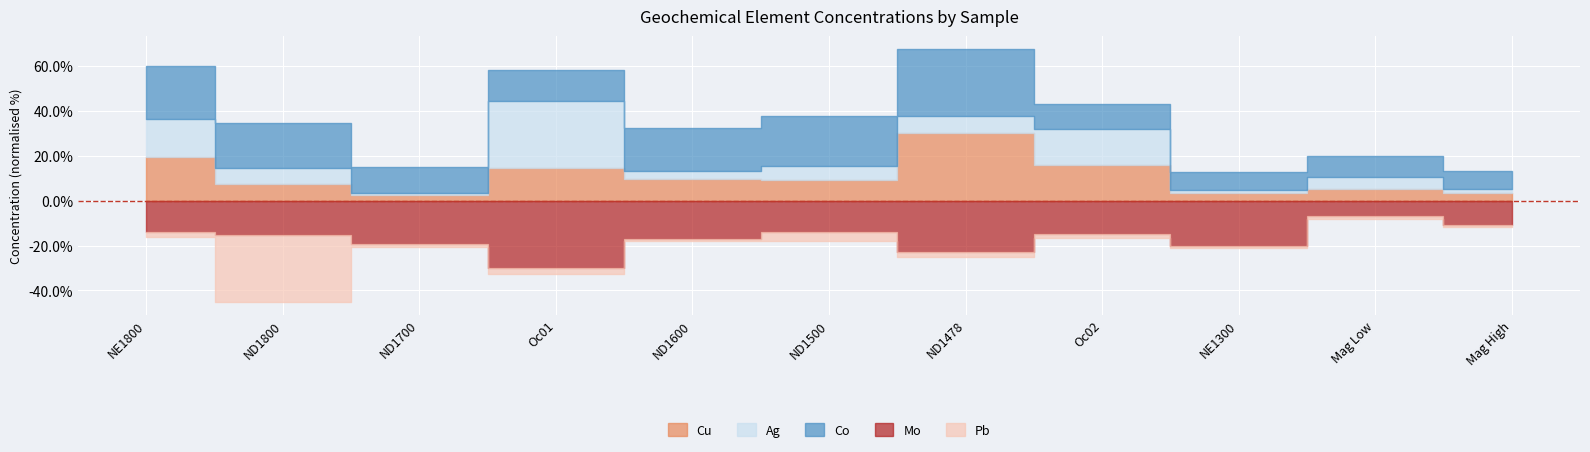

Reading left to right, extract all data points from this chart.

Mo: ND1478=8.8	ND1500=5.3	ND1600=6.4	ND1700=7.3	ND1800=5.8	NE1300=7.7	NE1800=5.3	Oc01=11.4	Oc02=5.6	Mag Low=2.6	Mag High=4.1
Cu: ND1478=1158.0	ND1500=351.8	ND1600=379.4	ND1700=92.8	ND1800=284.3	NE1300=125.7	NE1800=745.7	Oc01=555.8	Oc02=605.7	Mag Low=205.4	Mag High=130.7
Pb: ND1478=17.9	ND1500=35.8	ND1600=9.0	ND1700=11.8	ND1800=272.8	NE1300=10.1	NE1800=21.1	Oc01=24.8	Oc02=16.0	Mag Low=10.0	Mag High=10.4
Ag: ND1478=796.0	ND1500=682.0	ND1600=343.0	ND1700=94.0	ND1800=770.0	NE1300=135.0	NE1800=1765.0	Oc01=3137.0	Oc02=1688.0	Mag Low=561.0	Mag High=180.0
Co: ND1478=42.9	ND1500=31.3	ND1600=27.6	ND1700=17.0	ND1800=28.2	NE1300=11.9	NE1800=34.3	Oc01=20.0	Oc02=16.1	Mag Low=13.0	Mag High=11.6